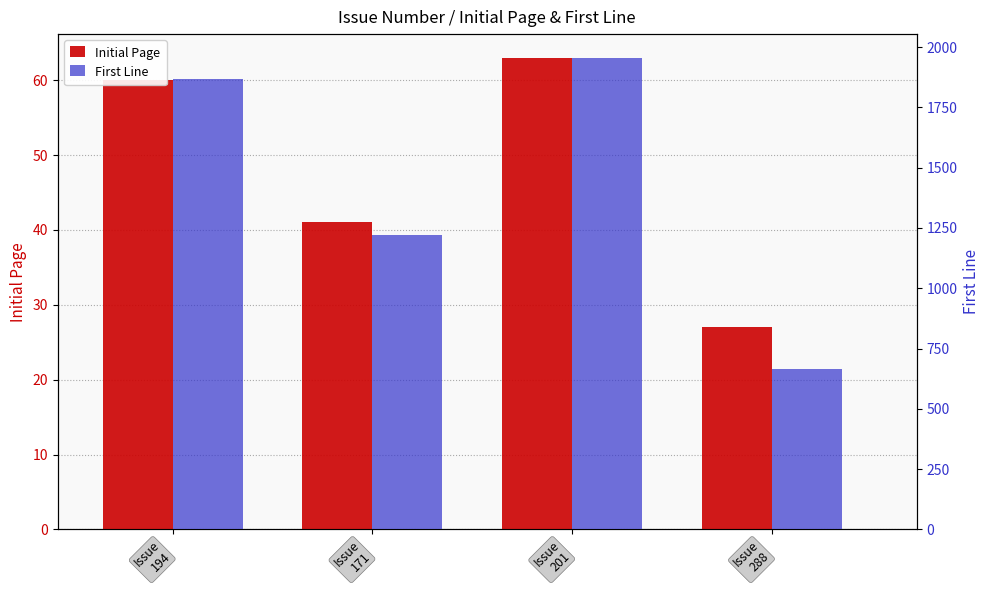

What is the value of the Initial Page bar at the 2nd from the left?

41